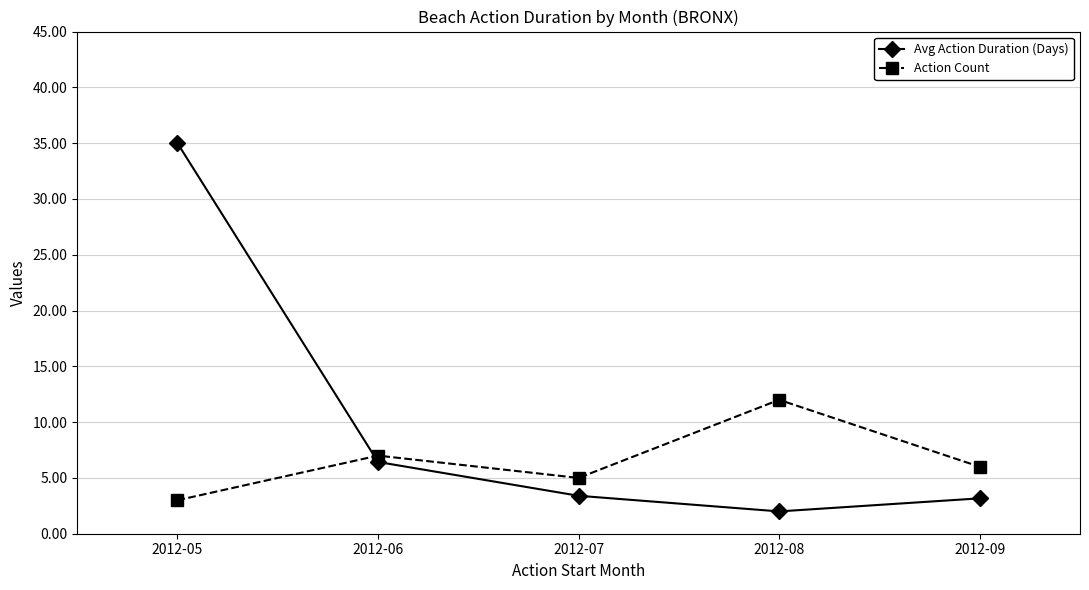

Count the number of categories in the chart.

5